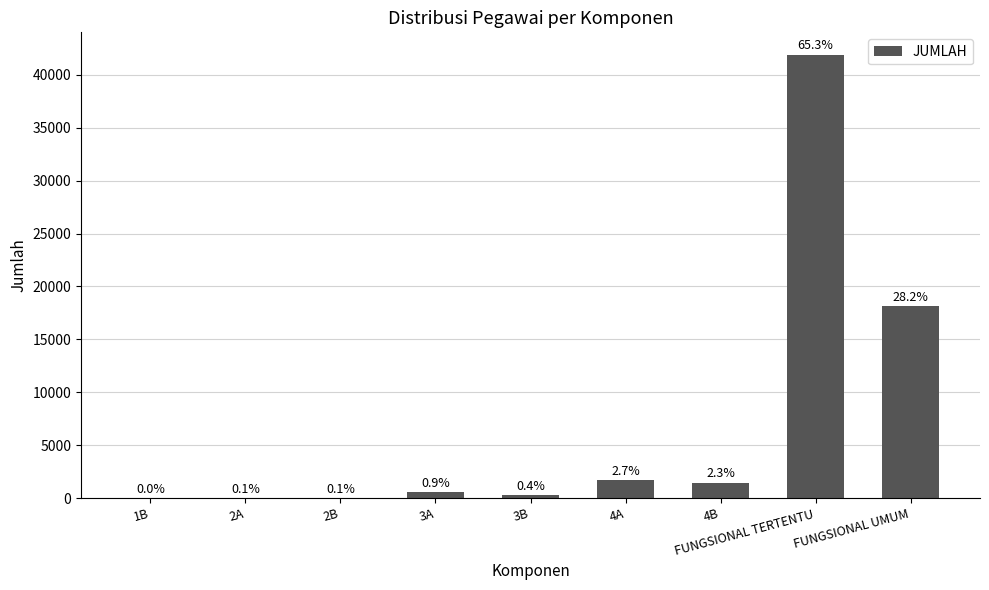

Are the bars horizontal?

No